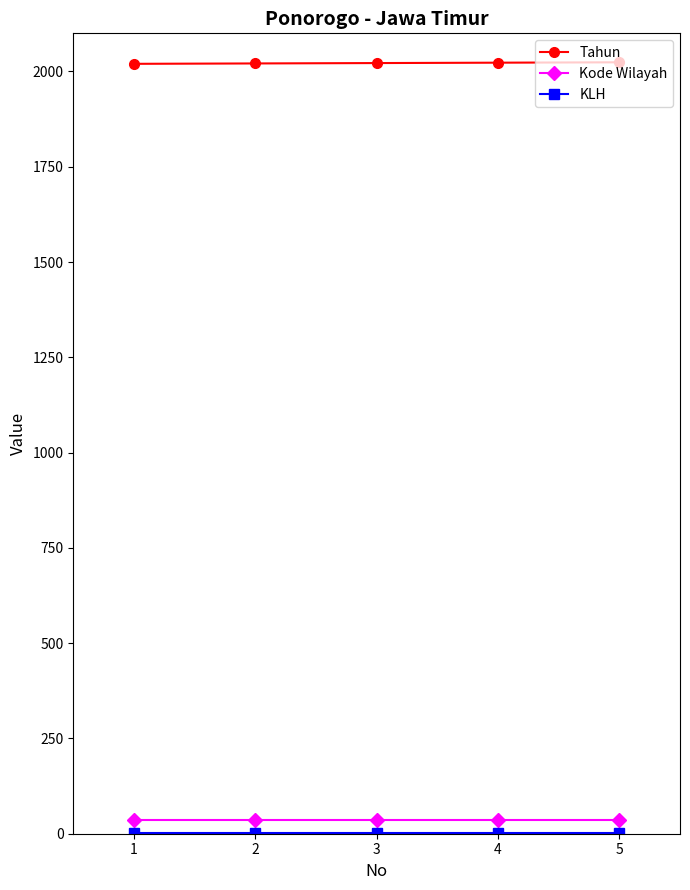

What is the sum of the Kode Wilayah values at 1 and 5?

70.0